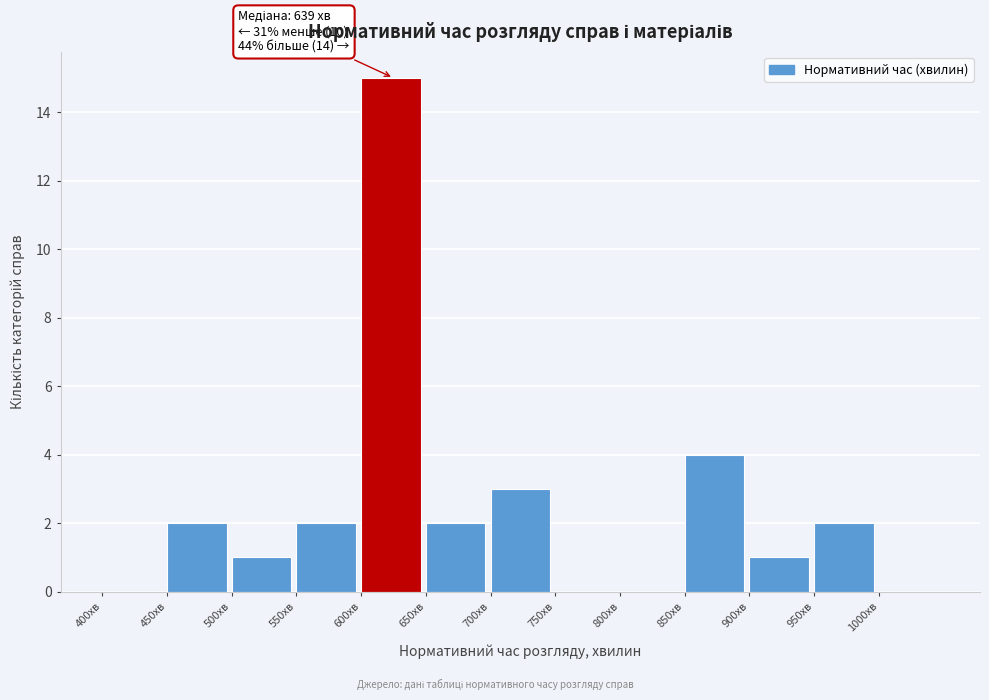

Which range on the x-axis has the tallest bar?

600 to 650